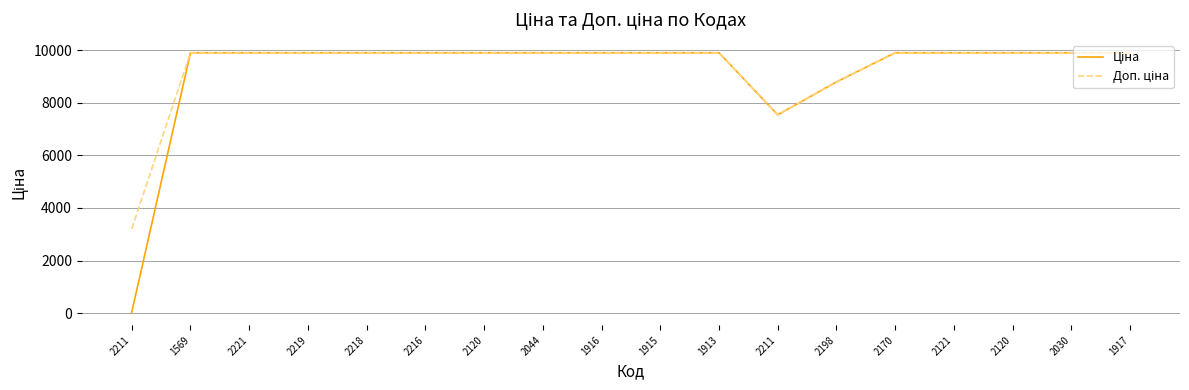

What is the average value of the Ціна series?

9166.8